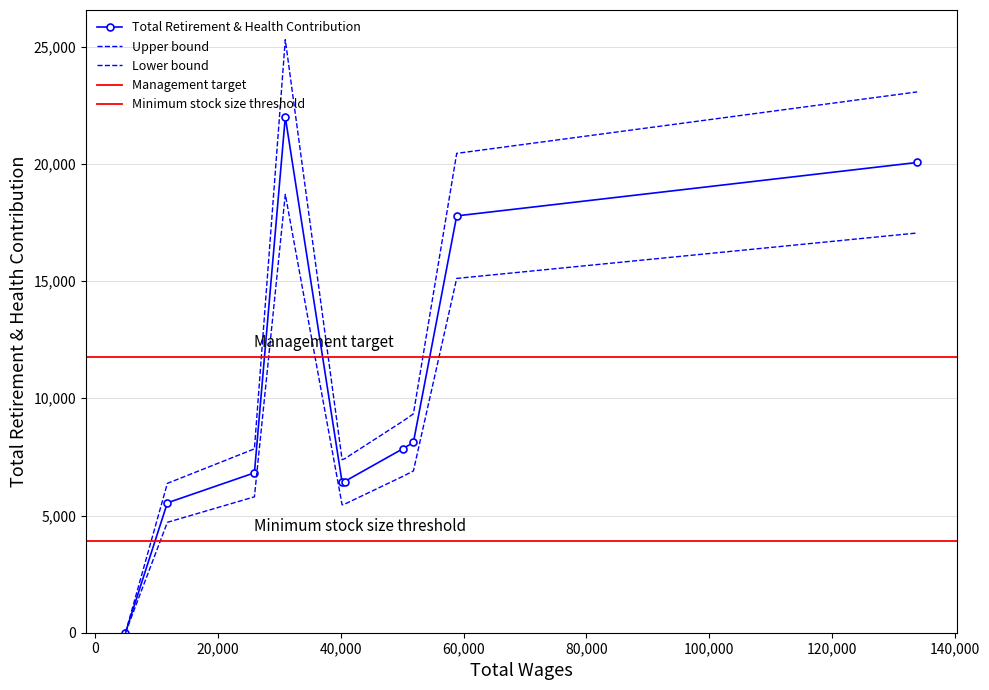

How many values are below 7854?

5